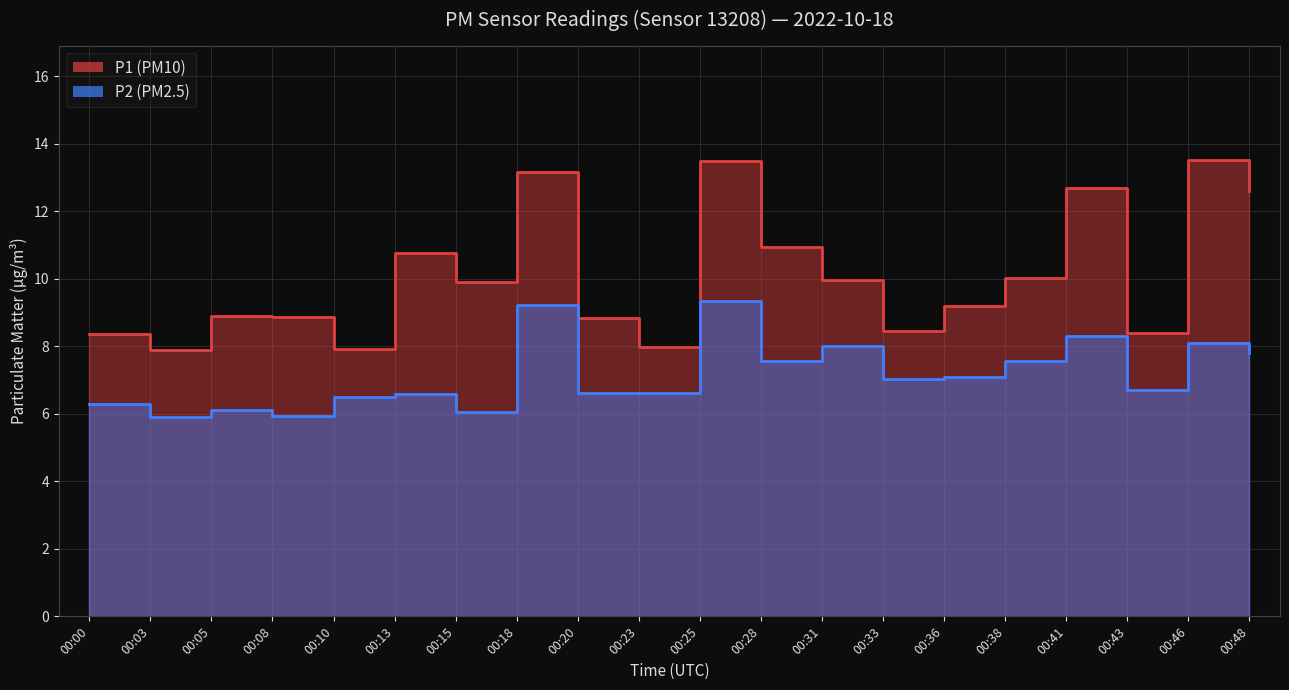

Is it true that P2 equals 7.6 at 00:38?

True